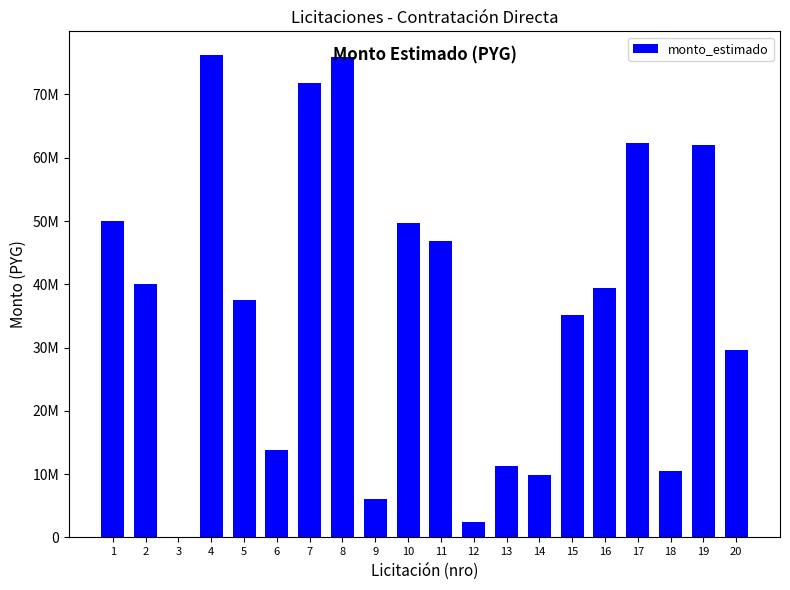

Count the number of categories in the chart.

20